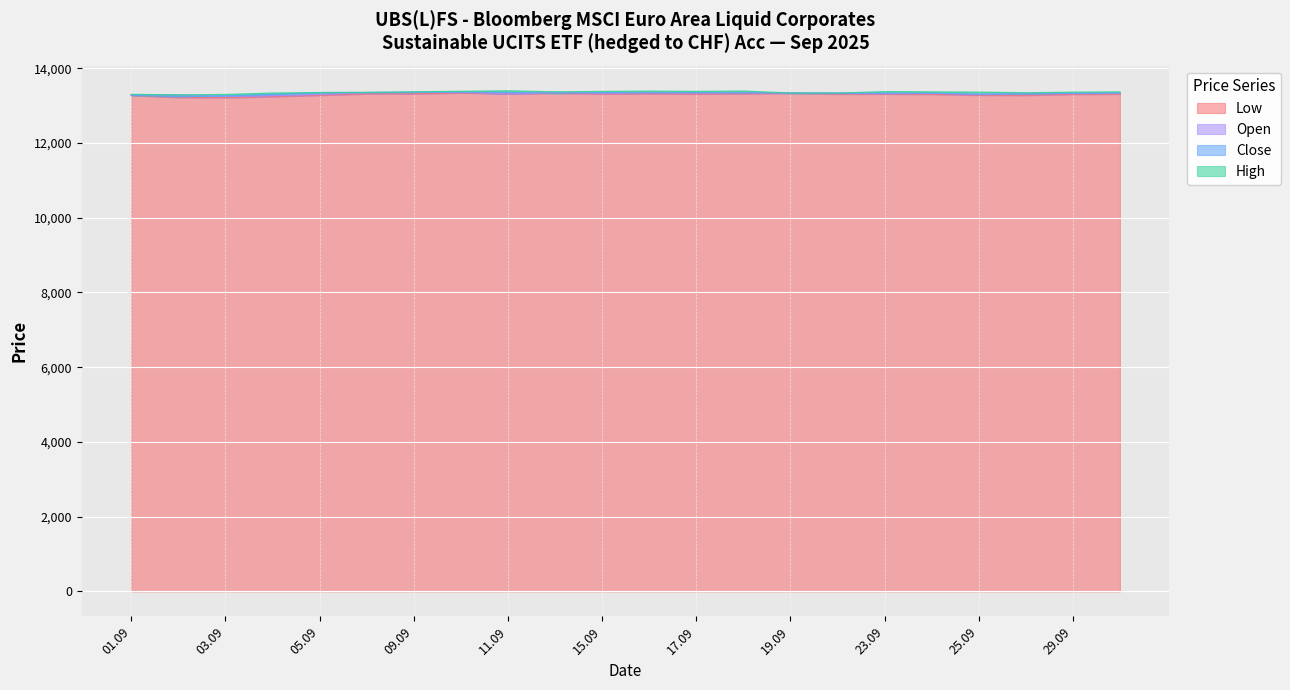

Which has a higher value, 16.09.2025 or 02.09.2025?

16.09.2025